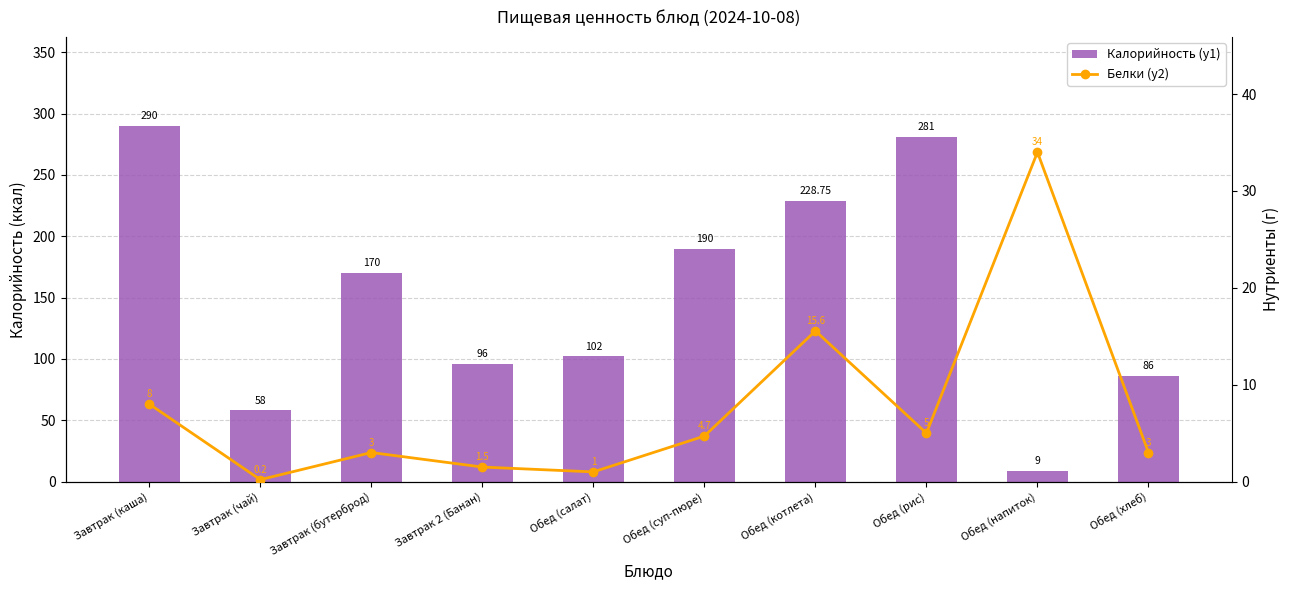

Reading right to left, transcribe all the data shown in this chart.

Калорийность (y1): Обед (хлеб)=86.0	Обед (напиток)=9.0	Обед (рис)=281.0	Обед (котлета)=228.8	Обед (суп-пюре)=190.0	Обед (салат)=102.0	Завтрак 2 (Банан)=96.0	Завтрак (бутерброд)=170.0	Завтрак (чай)=58.0	Завтрак (каша)=290.0
Белки (y2): Обед (хлеб)=3.0	Обед (напиток)=34.0	Обед (рис)=5.0	Обед (котлета)=15.6	Обед (суп-пюре)=4.7	Обед (салат)=1.0	Завтрак 2 (Банан)=1.5	Завтрак (бутерброд)=3.0	Завтрак (чай)=0.2	Завтрак (каша)=8.0